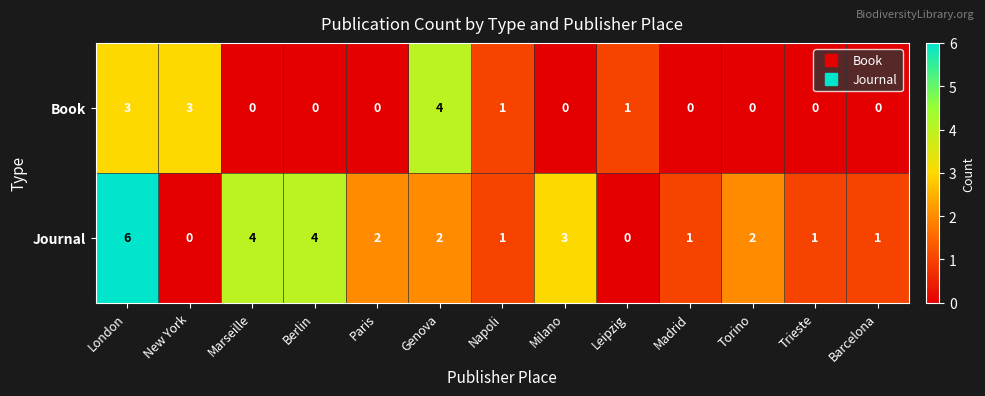

Count the Journal values in the range 1 to 3.

8